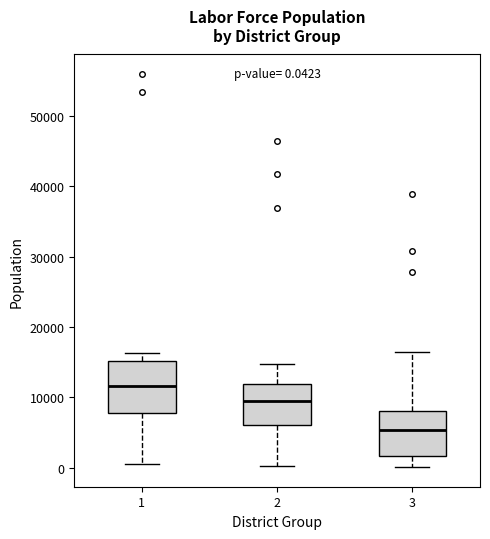

Which box has the lowest median line?

3